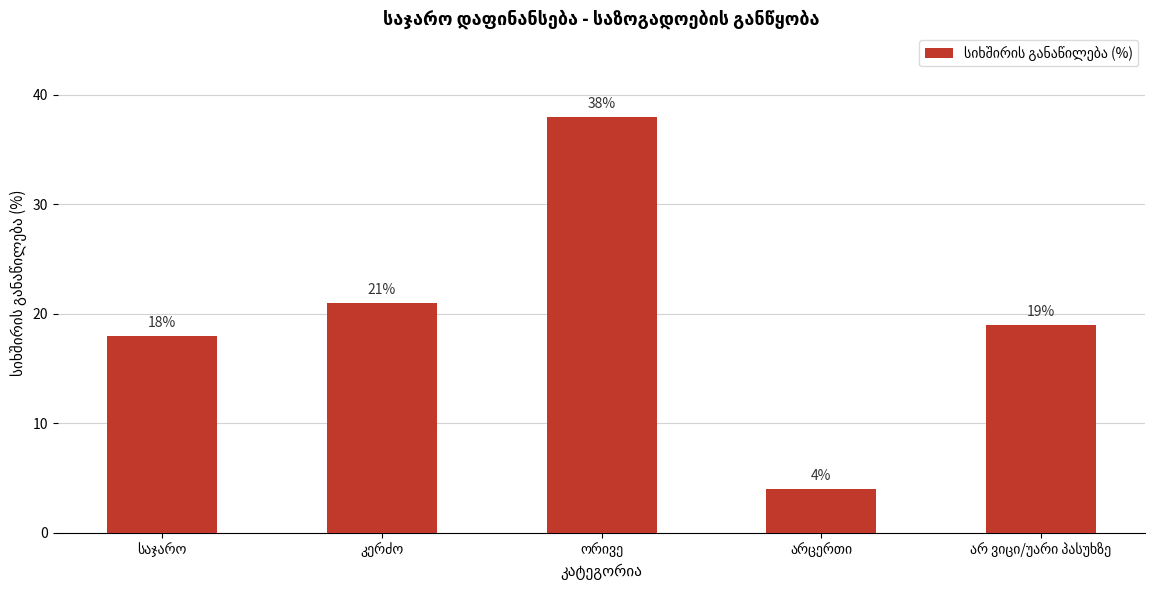

What is the difference between the maximum and minimum values?

34